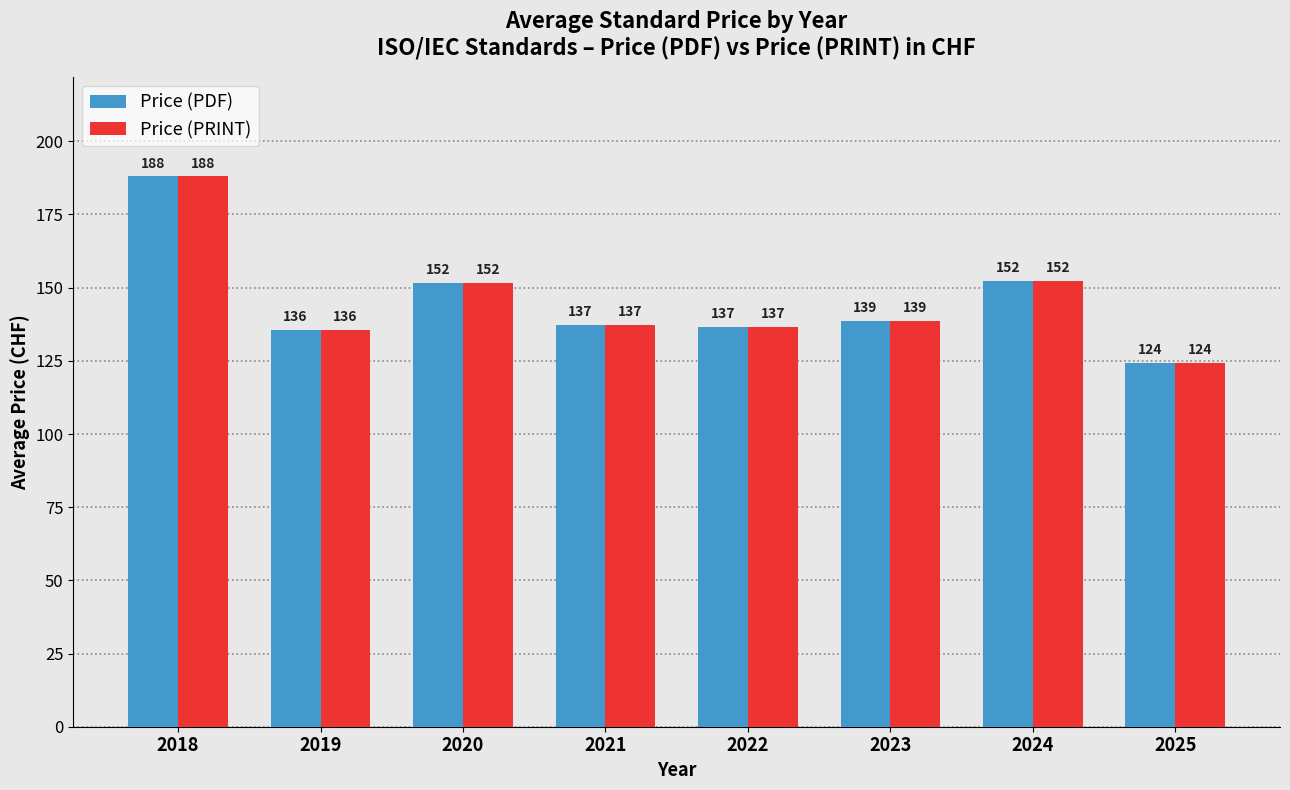

What is the average value of the Price (PRINT) series?

145.5